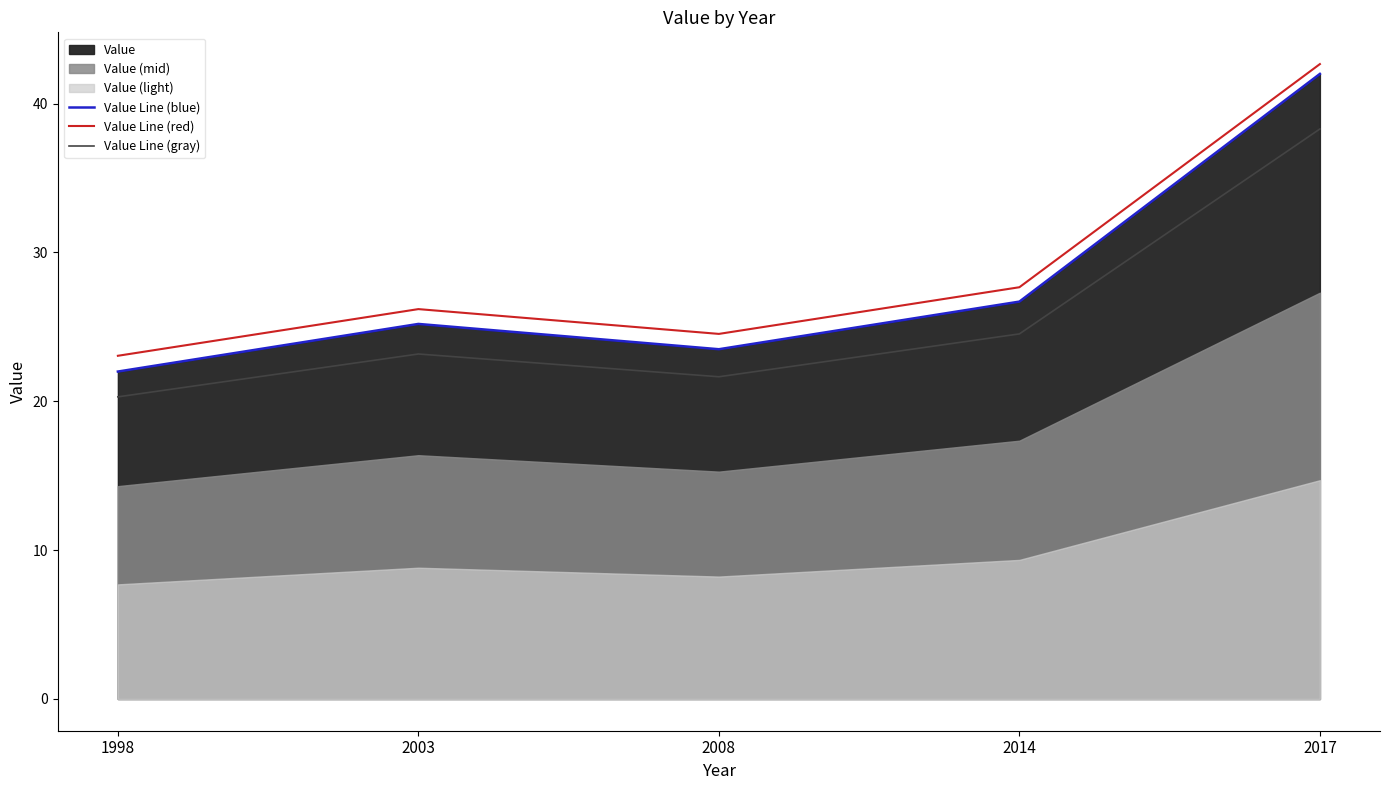

Which has a higher value, 2014 or 1998?

2014